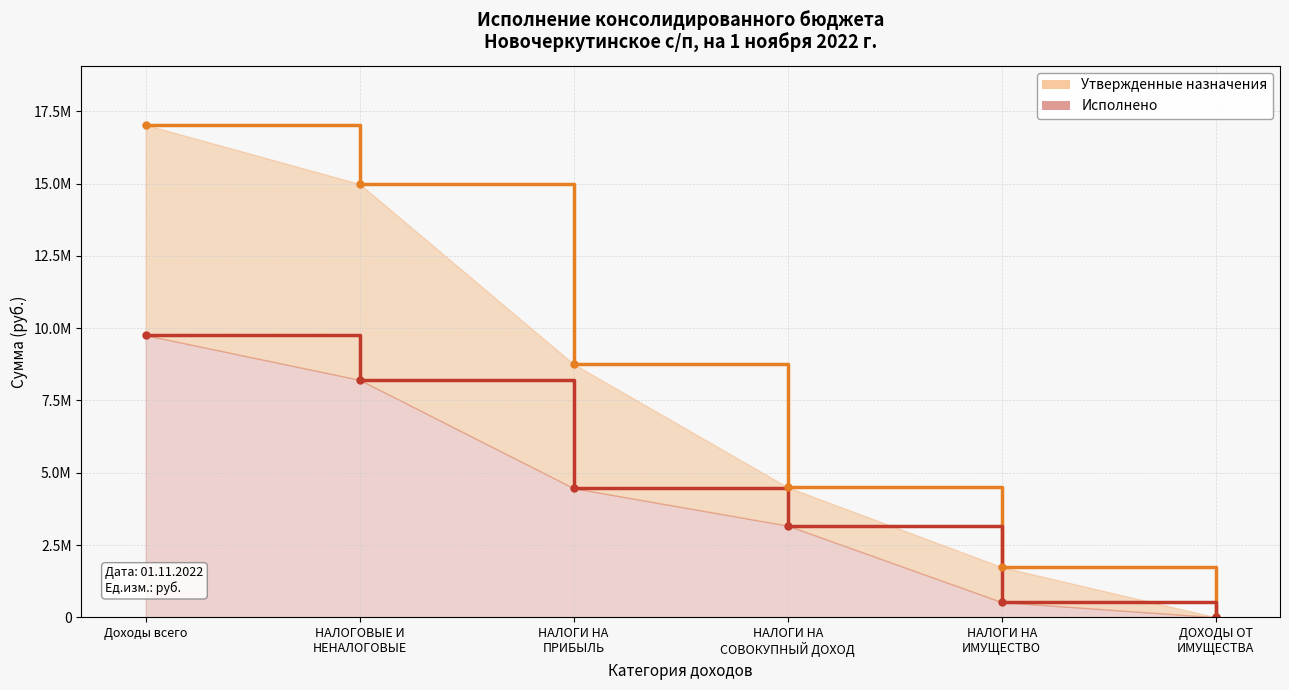

What is the total value across all series at НАЛОГИ НА
ИМУЩЕСТВО?

2261204.8